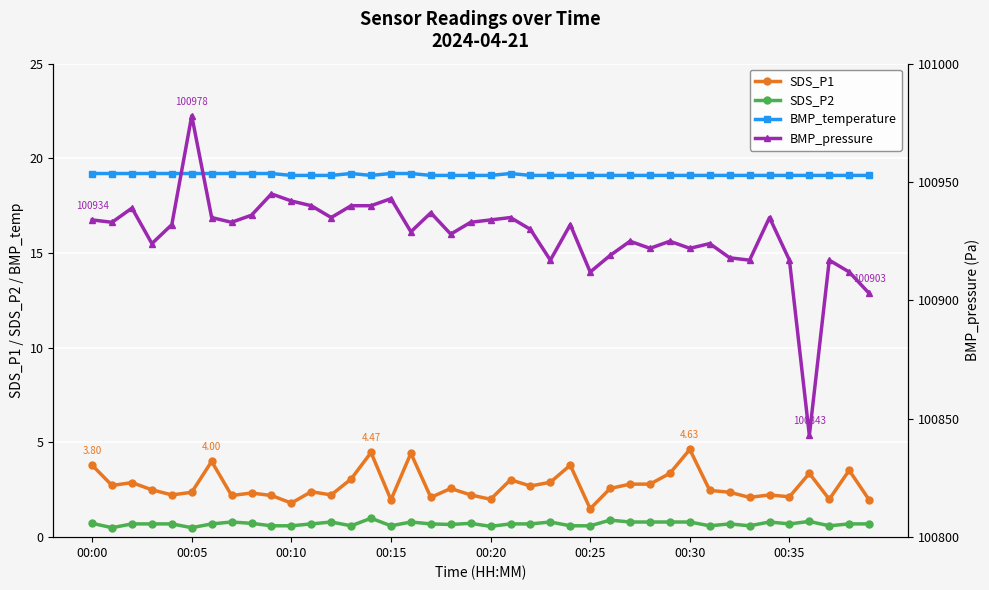

What is the label of the 1st point from the right?

39